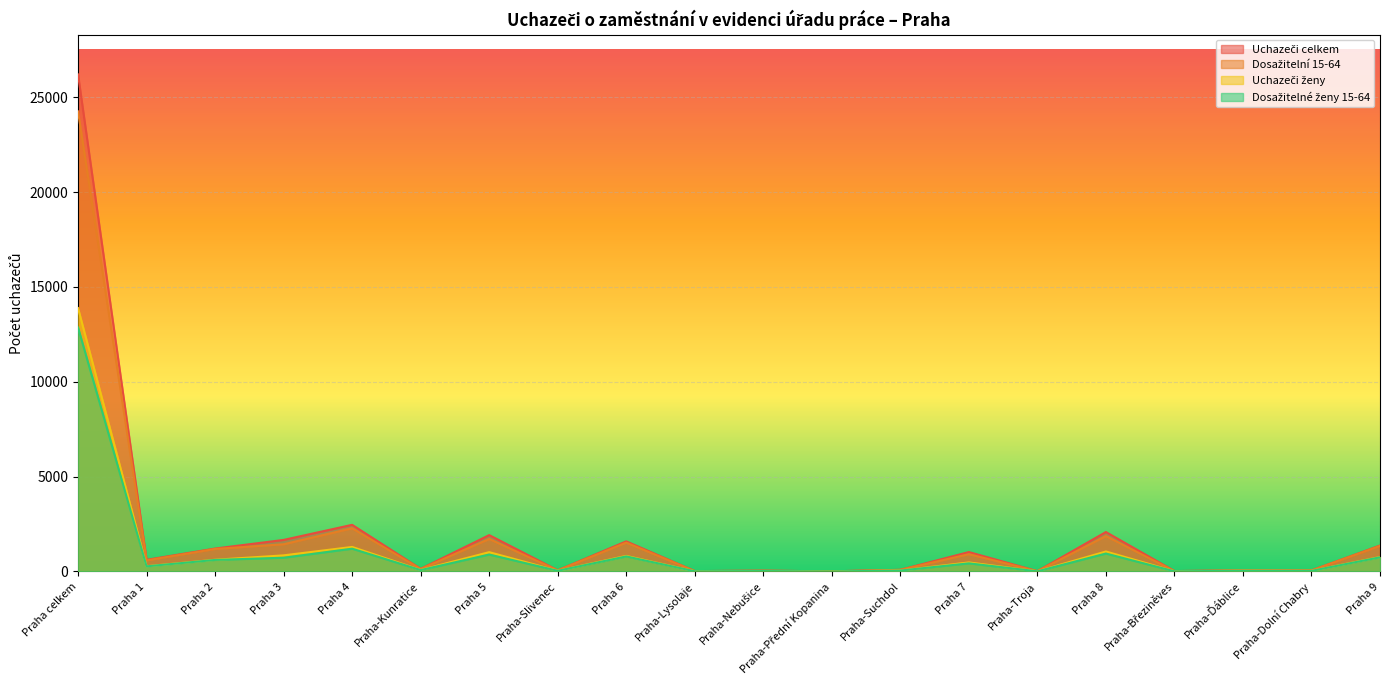

At Praha 8, list the series in order from smallest to largest.

Dosažitelné ženy 15-64, Uchazeči ženy, Dosažitelní 15-64, Uchazeči celkem